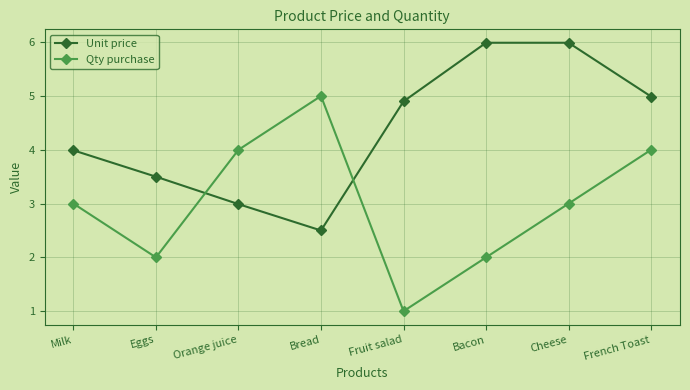

Does the chart have visible grid lines?

Yes